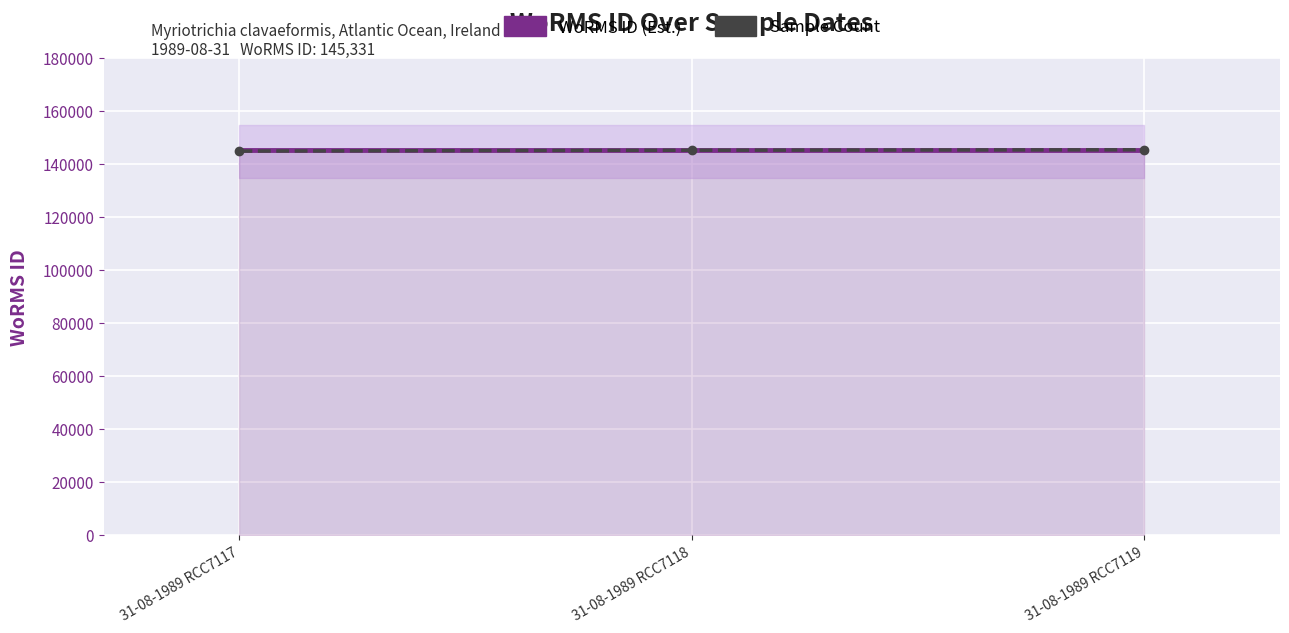

What is the difference between the highest and lowest values at 31-08-1989 RCC7119?

169